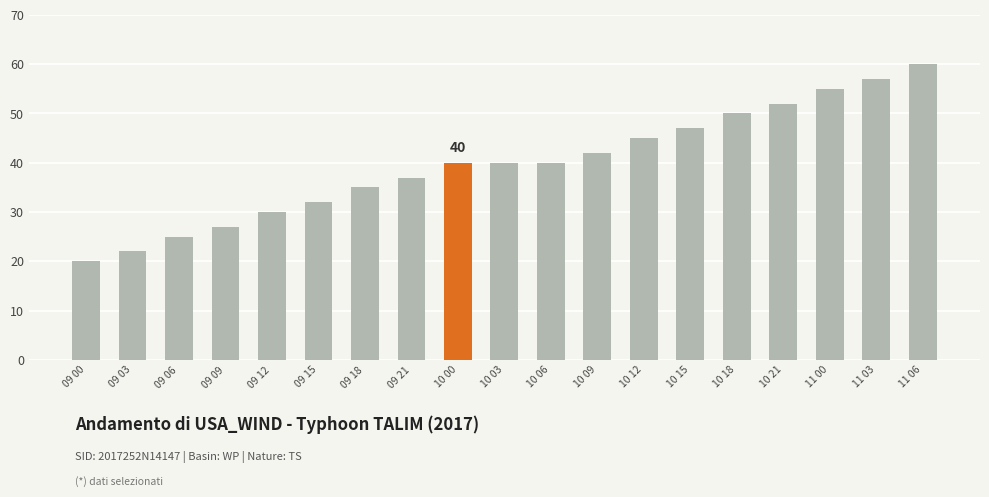

What is the minimum value shown in the chart?

20